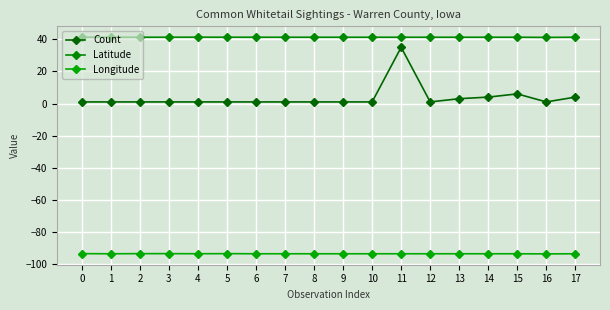

How many distinct data groups are displayed?

3